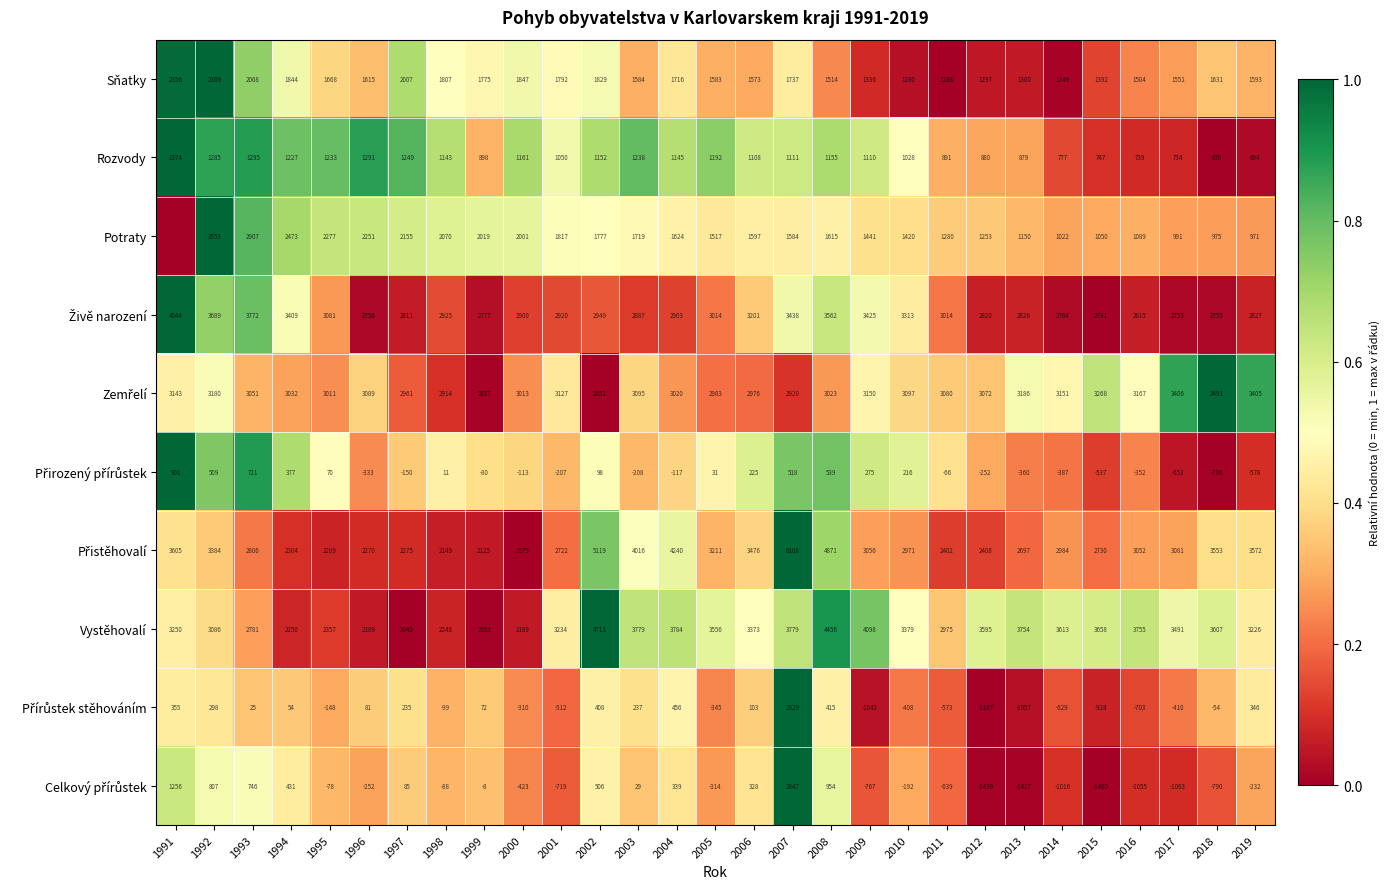

Rank the categories by Rozvody value from highest to lowest.

1991, 1993, 1996, 1992, 1997, 2003, 1995, 1994, 2005, 2000, 2008, 2002, 2004, 1998, 2007, 2009, 2006, 2001, 2010, 1999, 2011, 2012, 2013, 2014, 2015, 2016, 2017, 2019, 2018